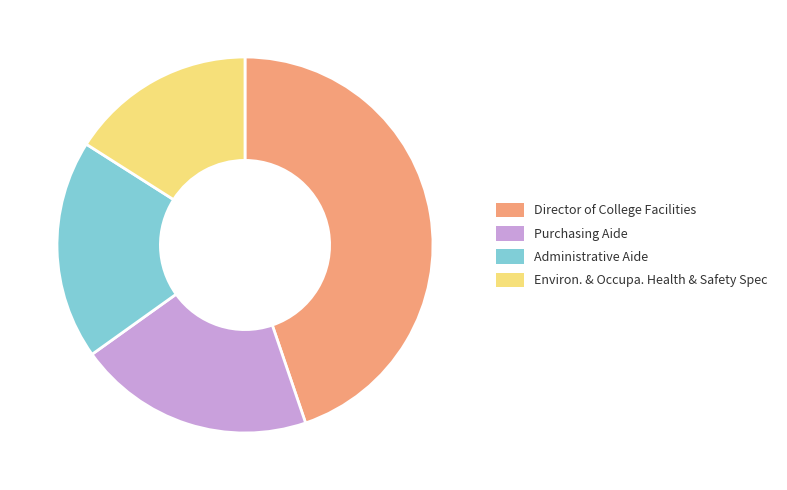

Does Purchasing Aide represent more than half of the total?

No